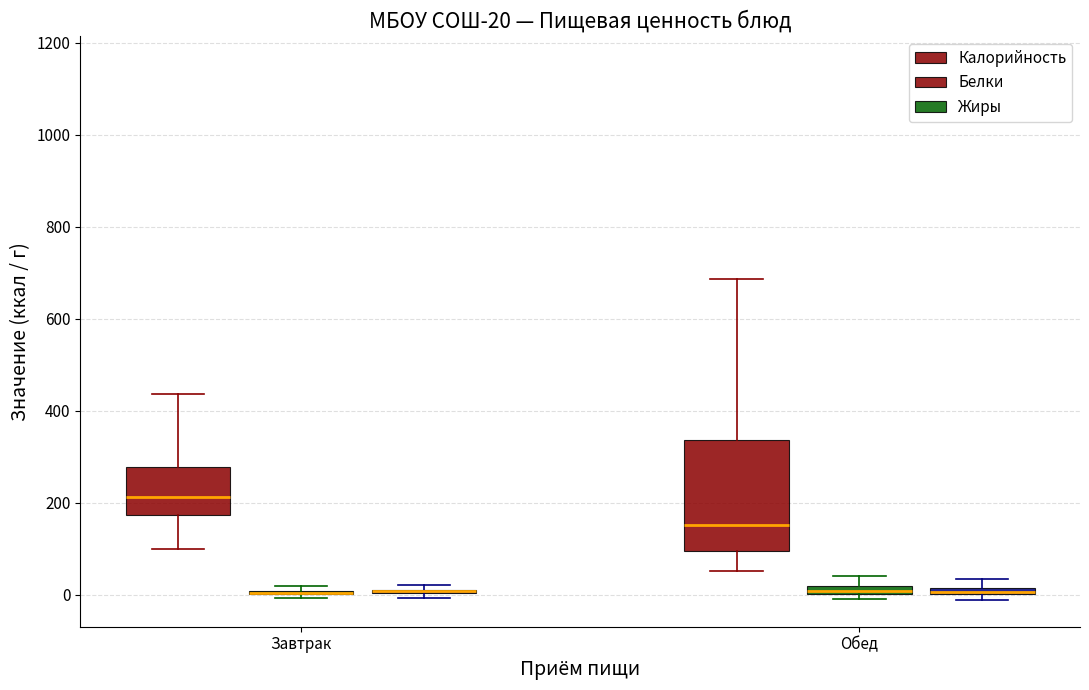

Comparing the boxes themselves (not the whiskers), which one is the tallest?

Обед (Калорийность)